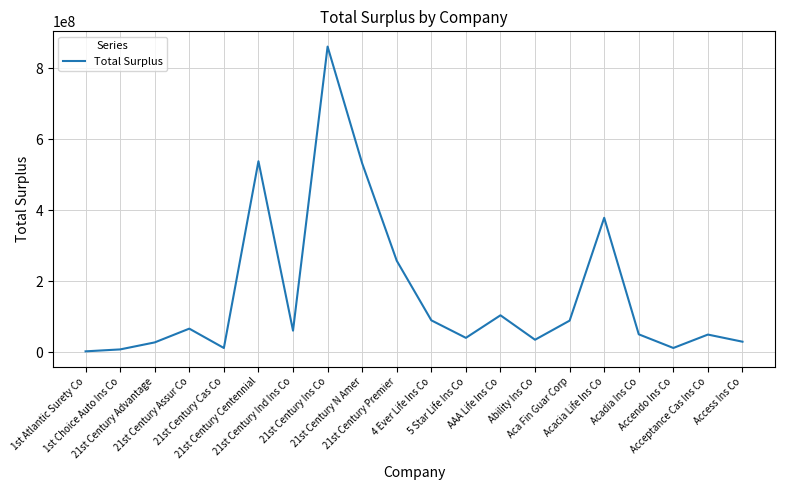

Which category has the highest value across all series?

21st Century Ins Co